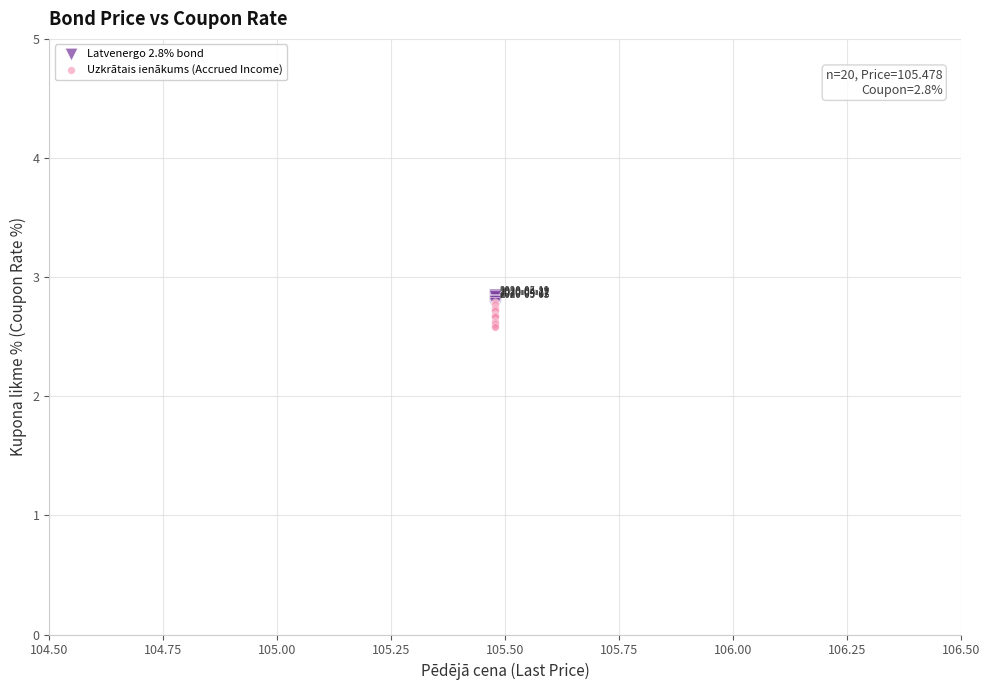

Which series has the largest Y range (max minus min)?

Uzkrātais ienākums (Accrued Income)